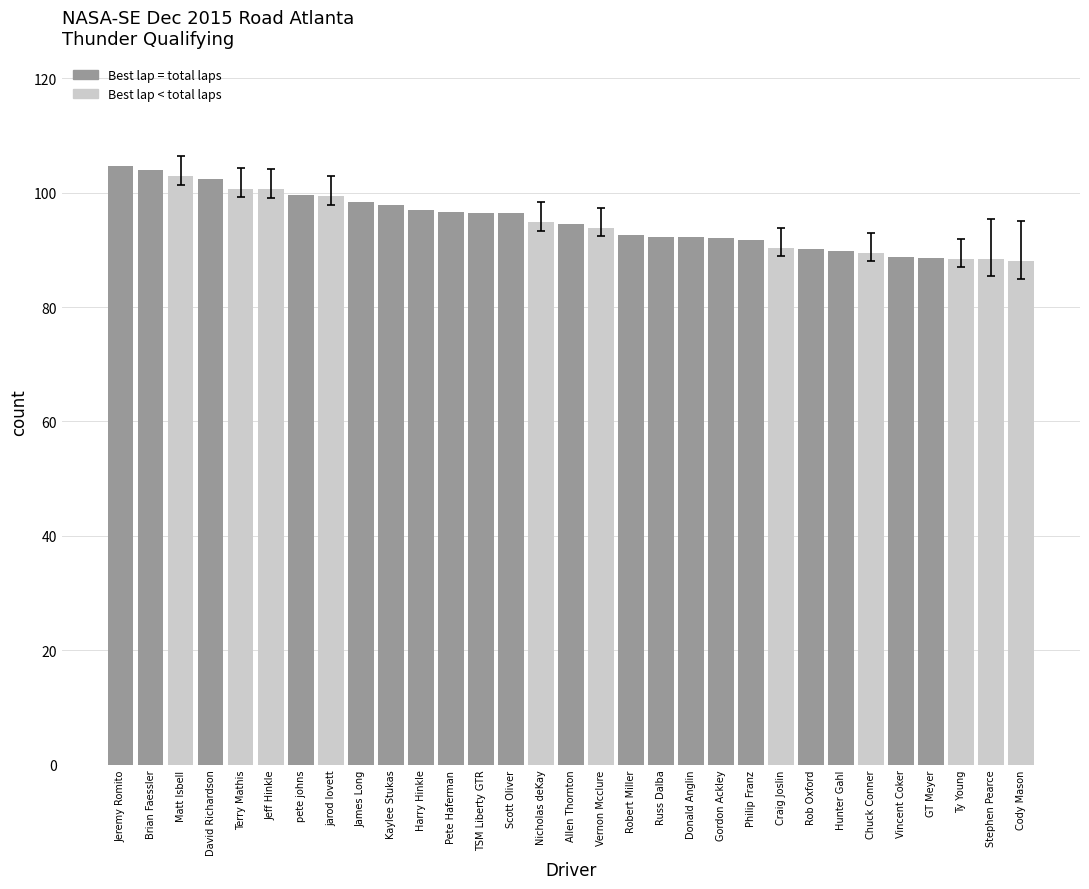

How many categories are shown in the chart?

31